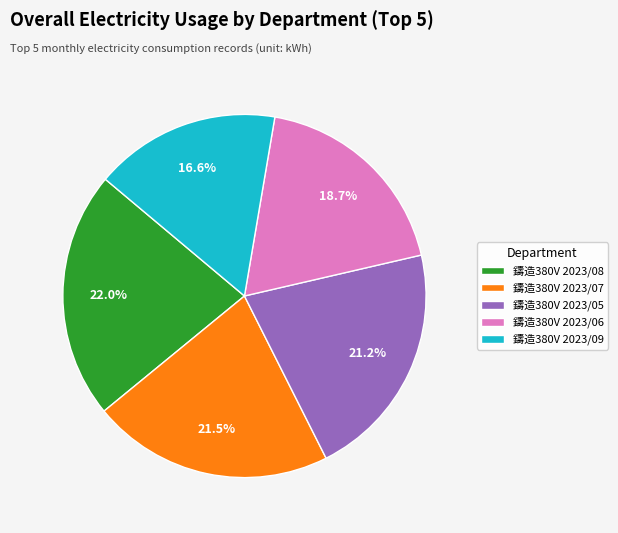

What is the ratio of the value at 鑄造380V 2023/05 to the value at 鑄造380V 2023/07?

1.0